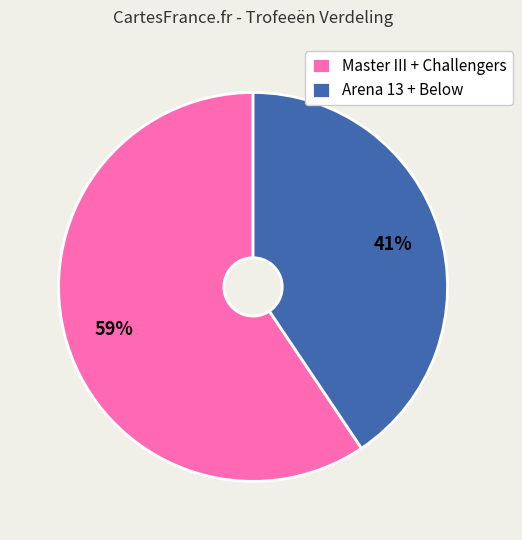

Is it true that Arena 13 + Below is 41% of the pie?

True